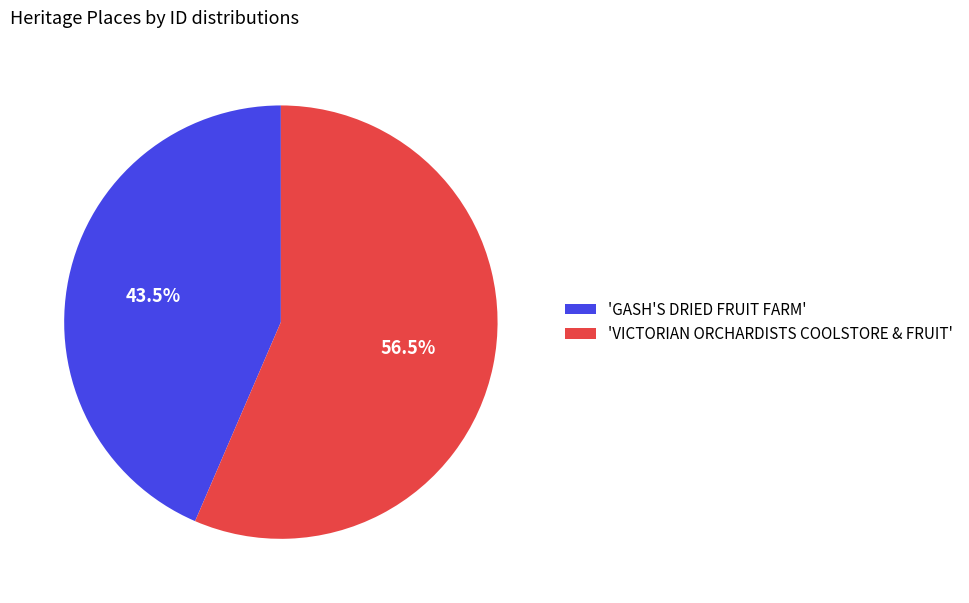

How many segments does this pie chart have?

2